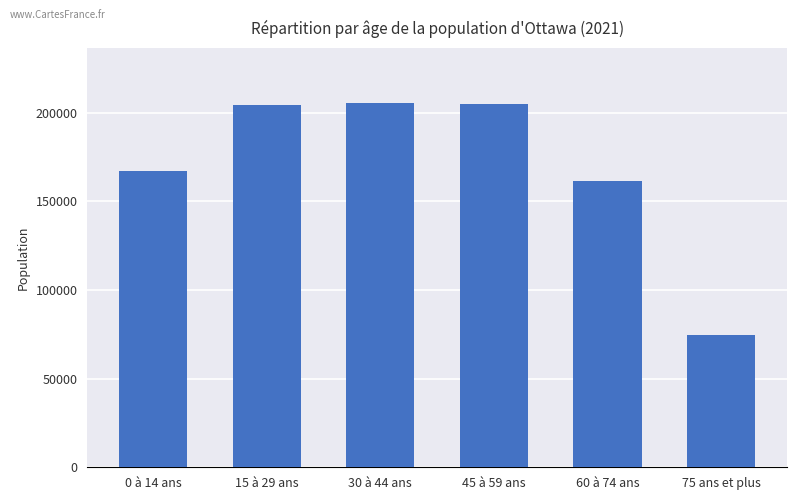

Where is the data nearest to the value 140007?

60 à 74 ans